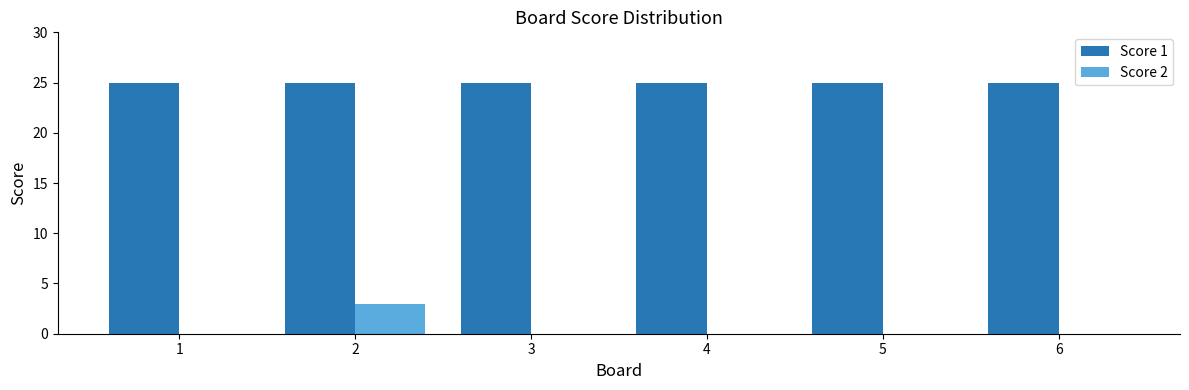

True or false: Score 2 has a value of 0 at 6.

True